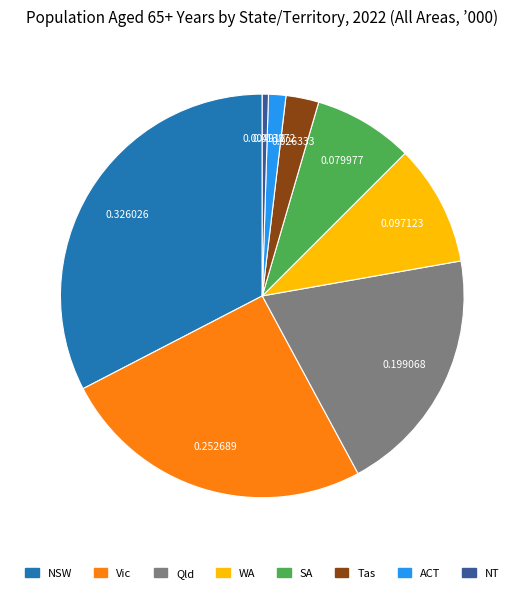

Combined, do NSW and ACT account for over 50%?

No